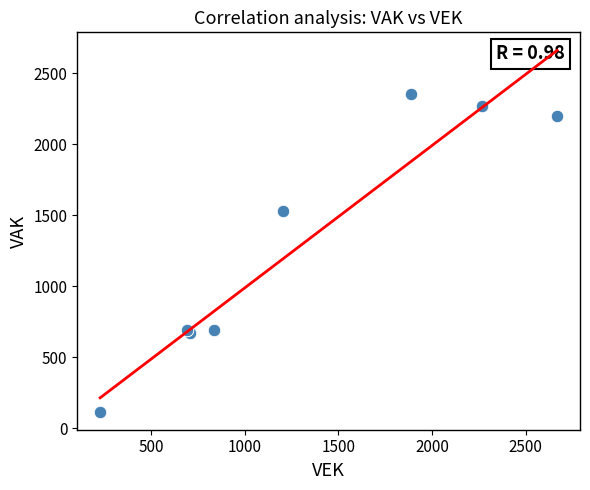

What Y value in the scatter plot is closest to 1234?

1532